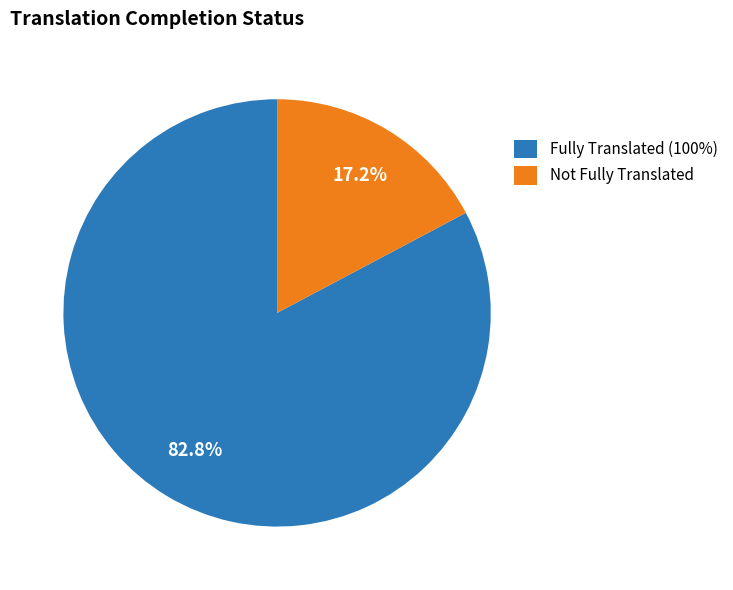

Is there a majority slice in this chart?

Yes